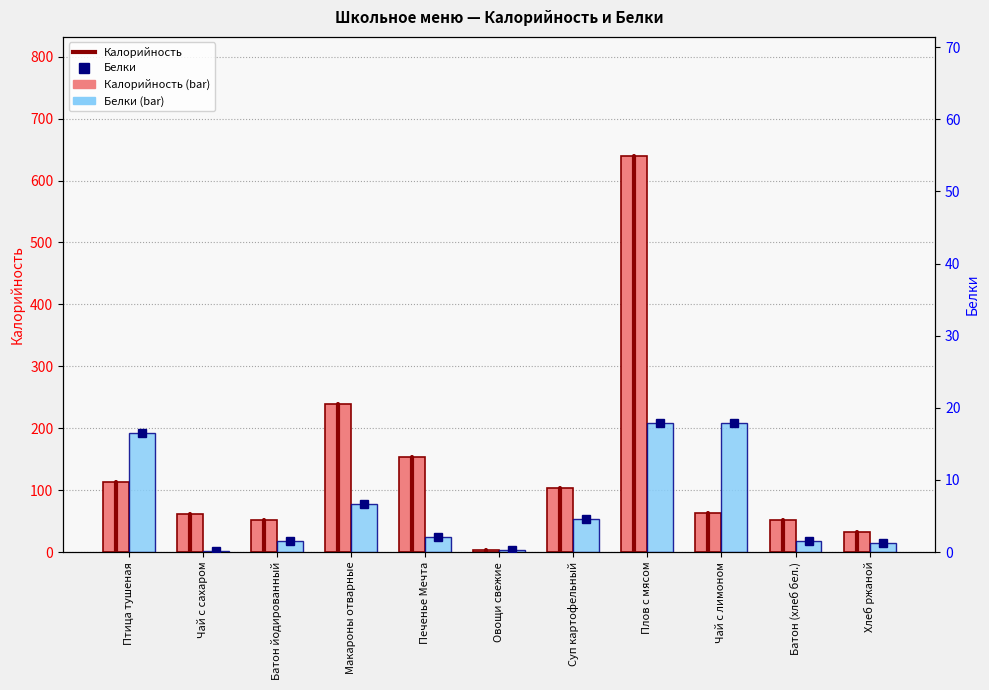

At which label does Калорийность first exceed 62?

Птица тушеная